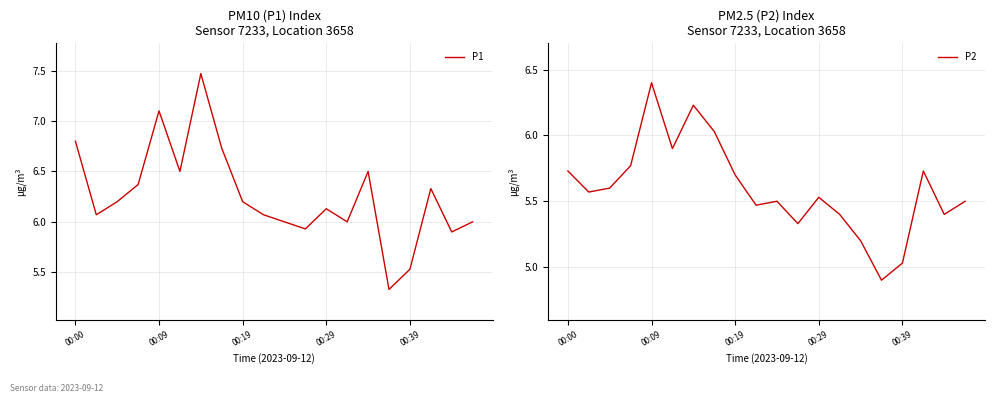

Count the number of categories in the chart.

20